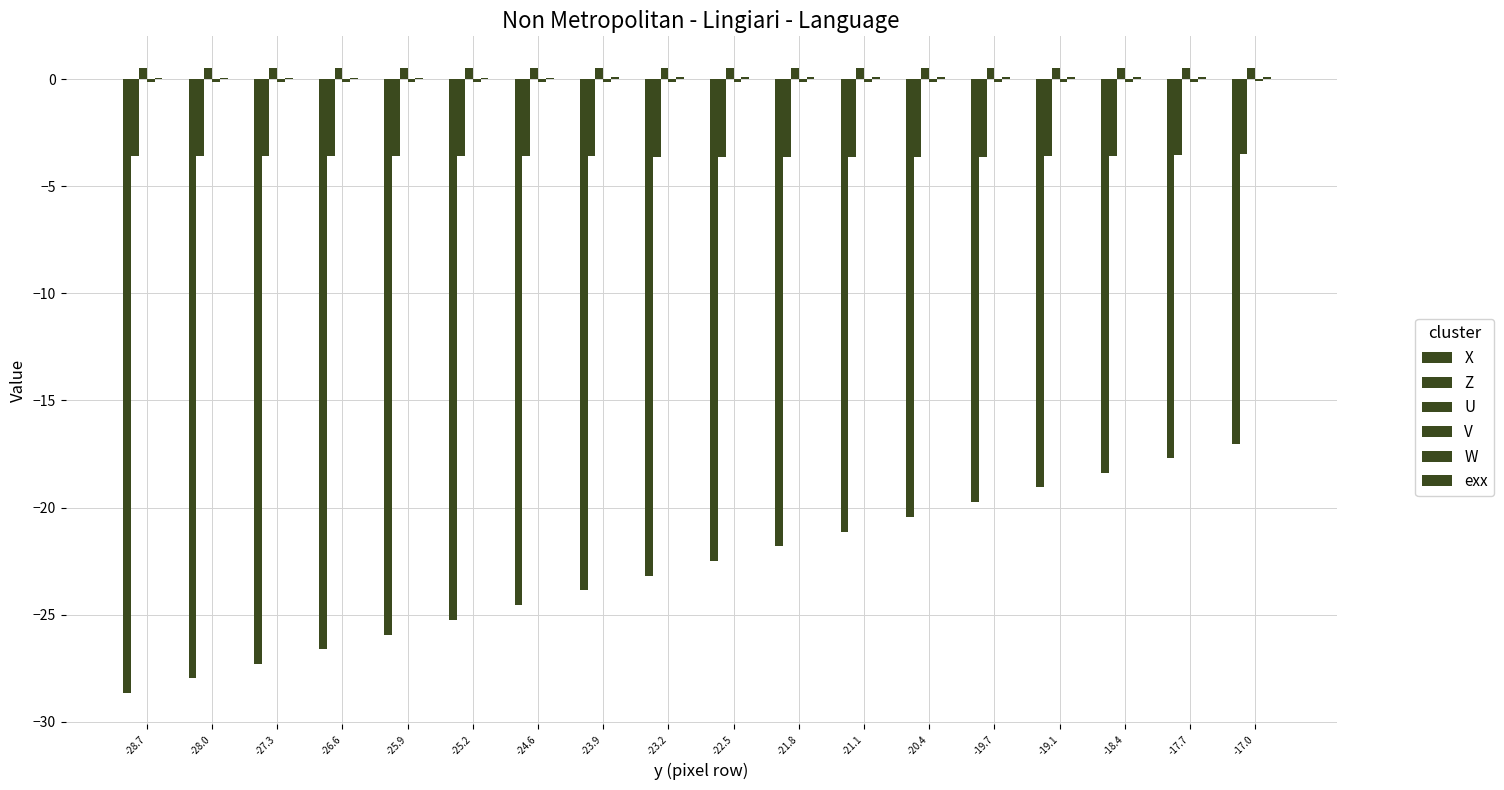

What is the minimum value shown in the chart?

-28.7